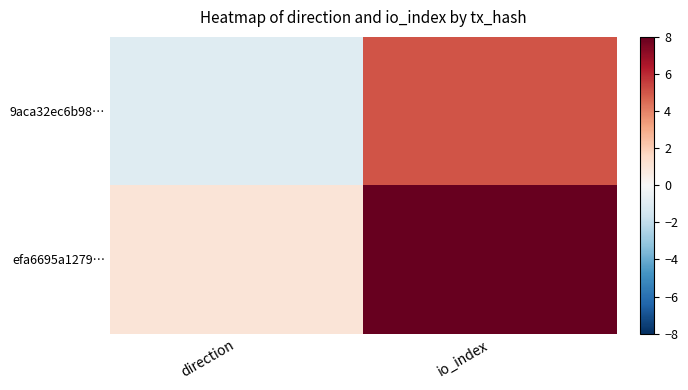

What is the greatest value displayed?

8